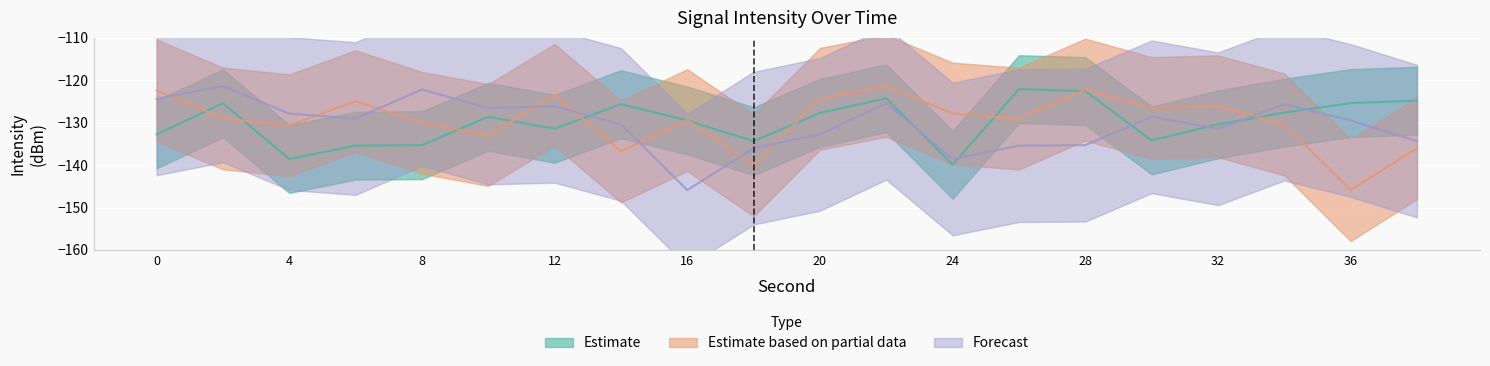

What is the difference between the highest and lowest values at 20?

8.4